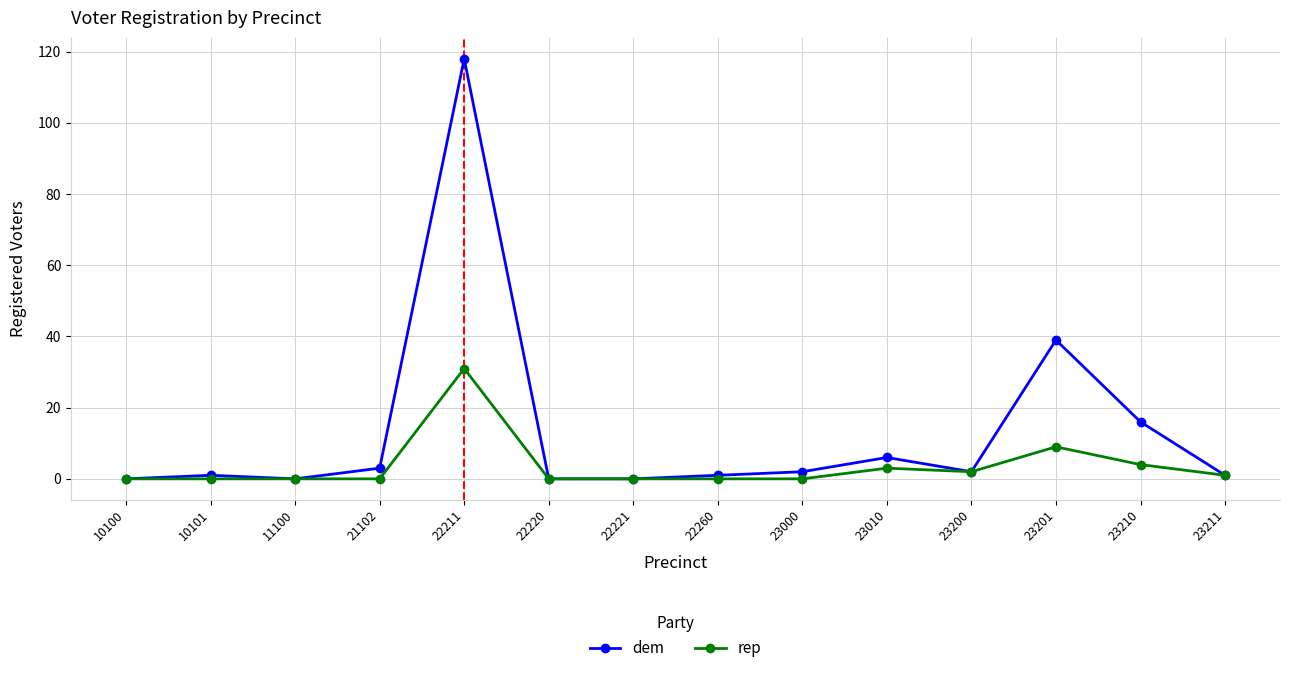

What is the value of the dem point at the 10th from the left?

6